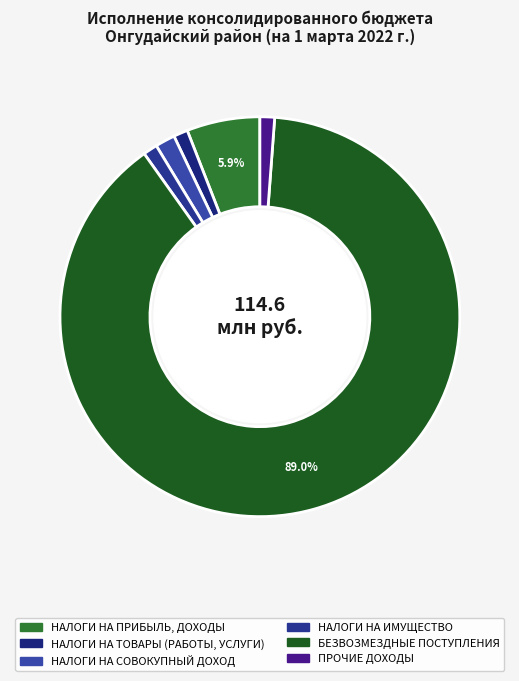

Rank the categories by value from lowest to highest.

НАЛОГИ НА ТОВАРЫ (РАБОТЫ, УСЛУГИ), НАЛОГИ НА ИМУЩЕСТВО, ПРОЧИЕ ДОХОДЫ, НАЛОГИ НА СОВОКУПНЫЙ ДОХОД, НАЛОГИ НА ПРИБЫЛЬ, ДОХОДЫ, БЕЗВОЗМЕЗДНЫЕ ПОСТУПЛЕНИЯ